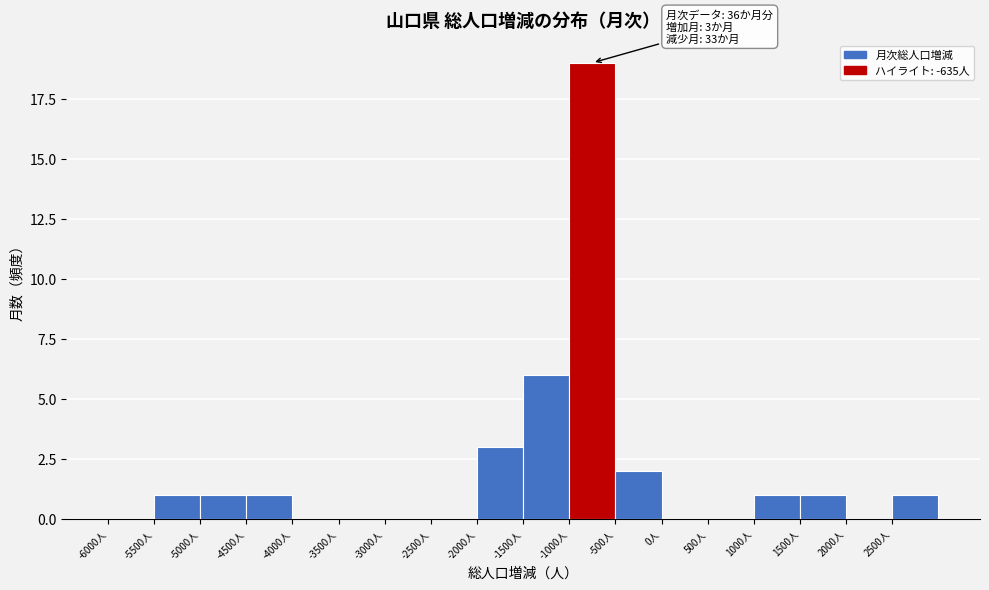

Over which range of the x-axis is the bar tallest?

-1000 to -500